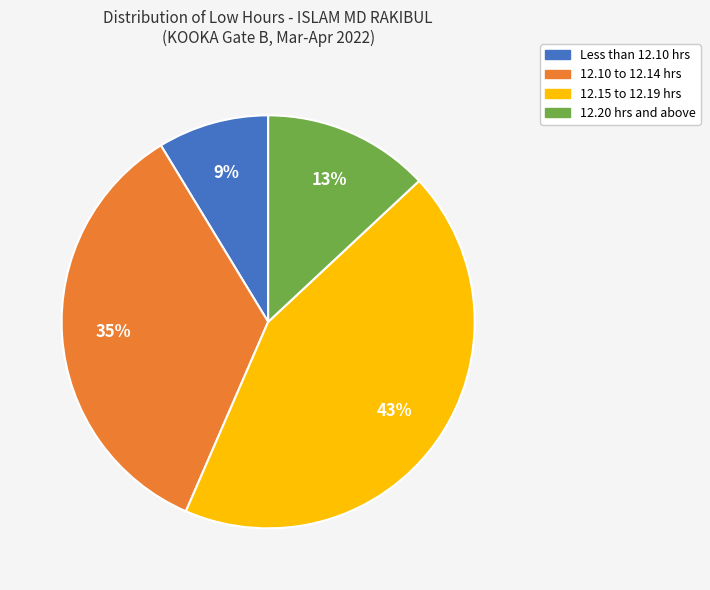

Is there any slice that represents more than half of the pie?

No